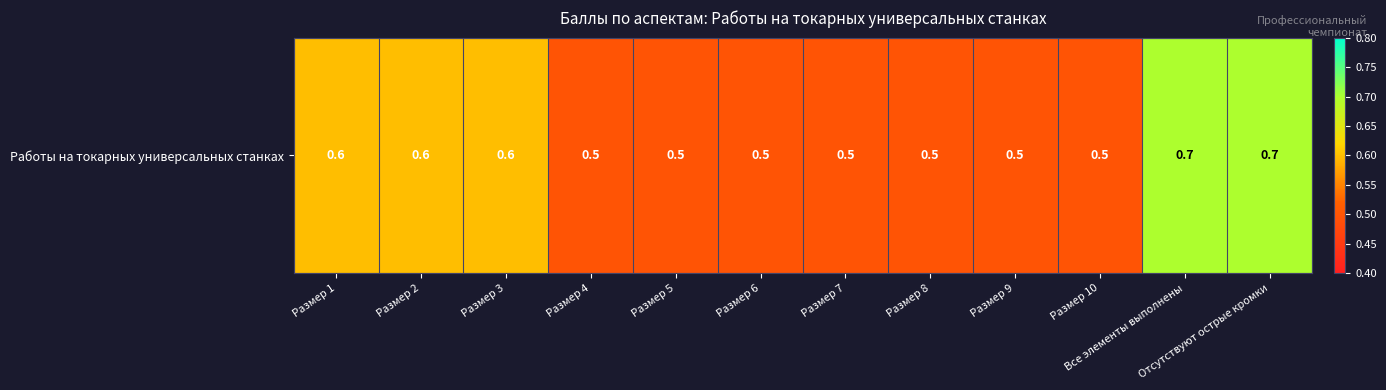

Reading left to right, list all the values displayed in this chart.

Размер 1=0.6	Размер 2=0.6	Размер 3=0.6	Размер 4=0.5	Размер 5=0.5	Размер 6=0.5	Размер 7=0.5	Размер 8=0.5	Размер 9=0.5	Размер 10=0.5	Все элементы выполнены=0.7	Отсутствуют острые кромки=0.7